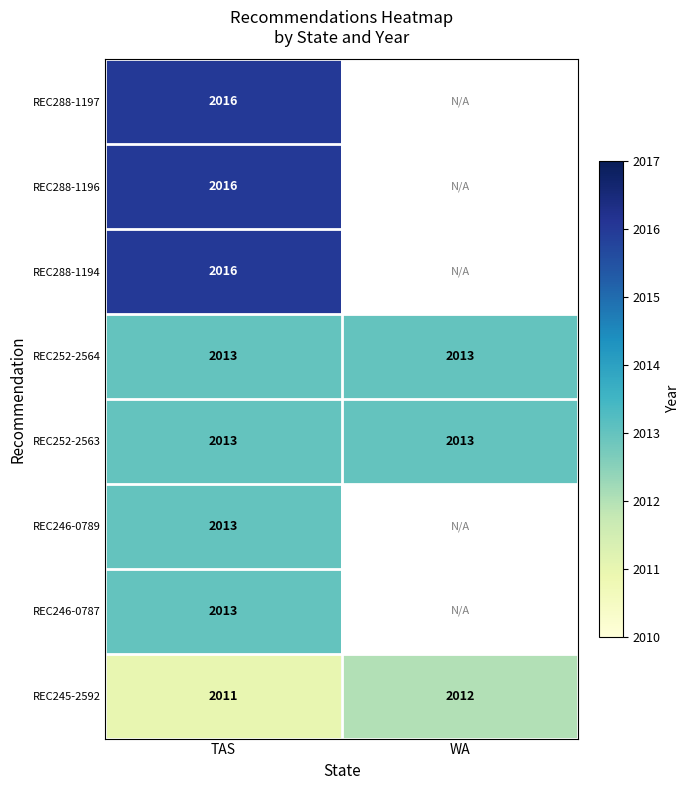

At which category is the sum across all series the highest?

TAS